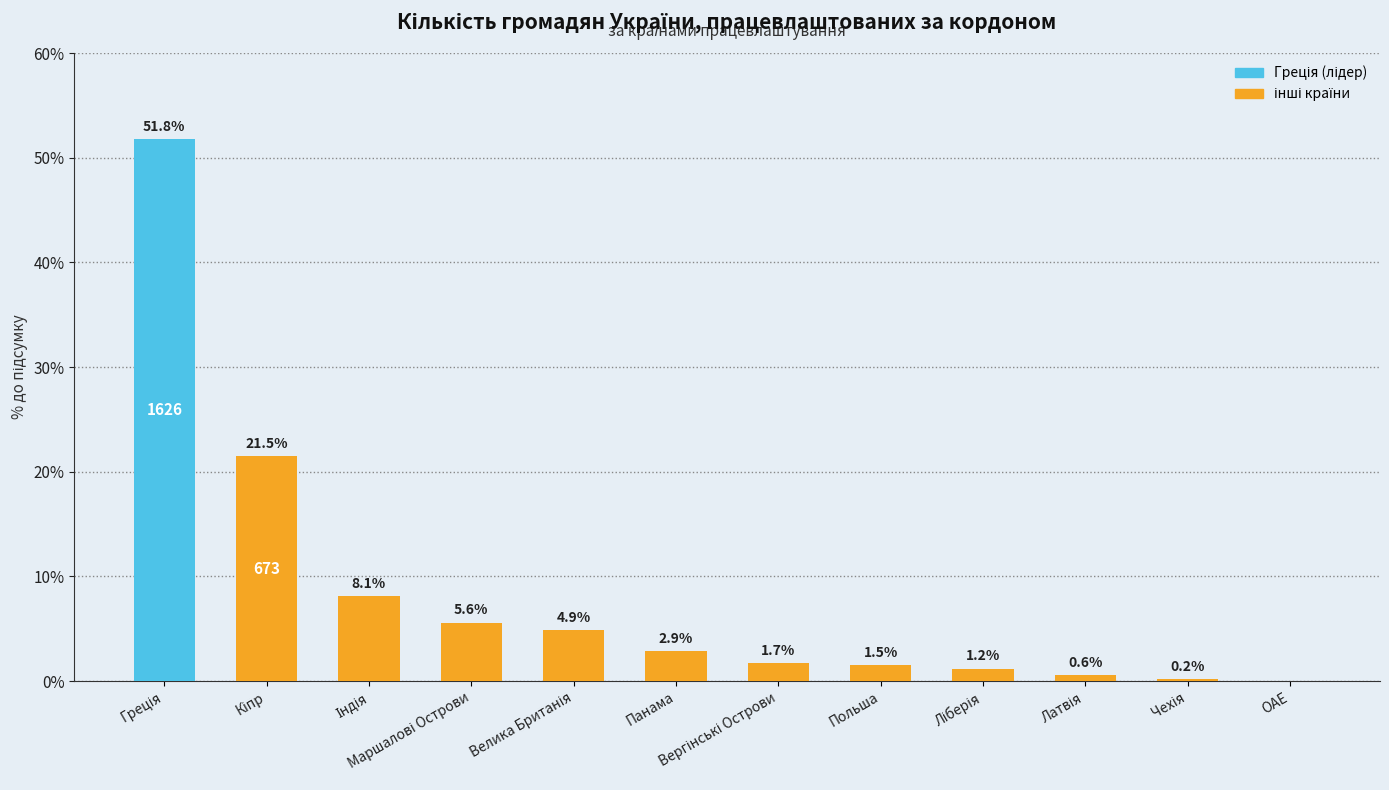

What is the approximate value at Панама?

2.9